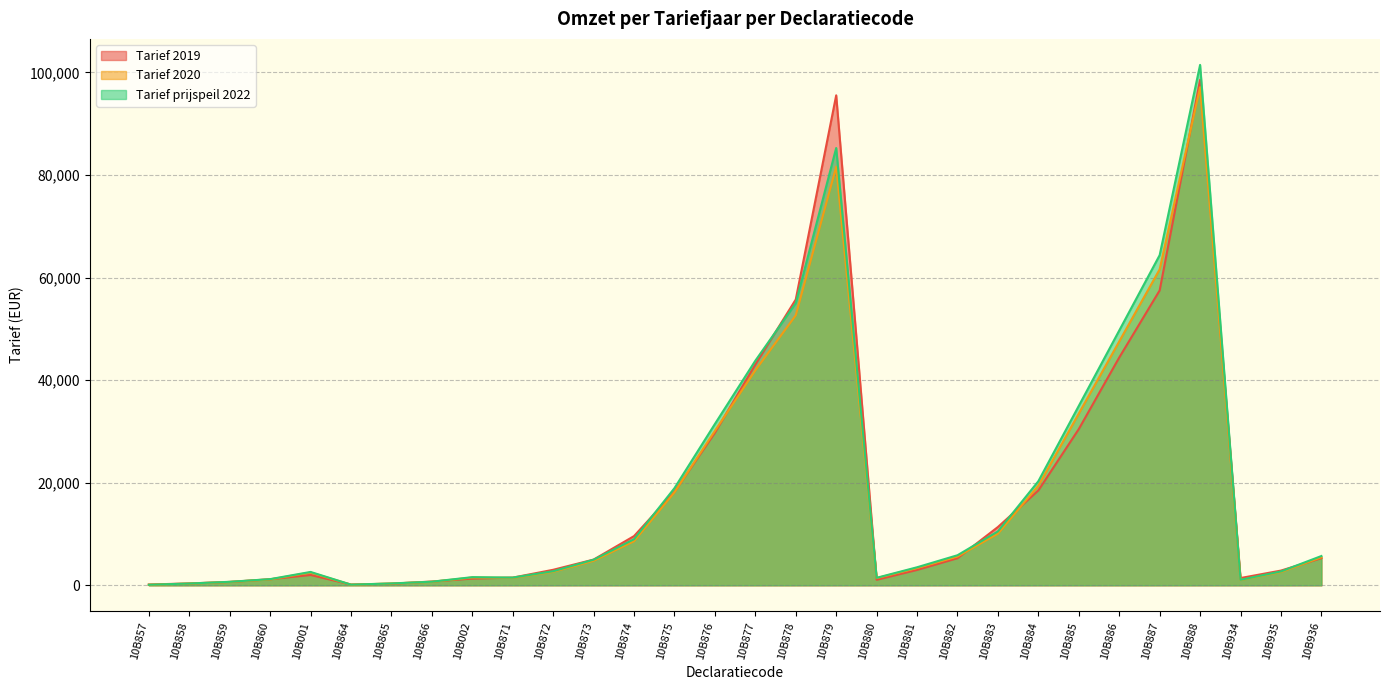

What is the total value across all series at 10B934?

3501.5